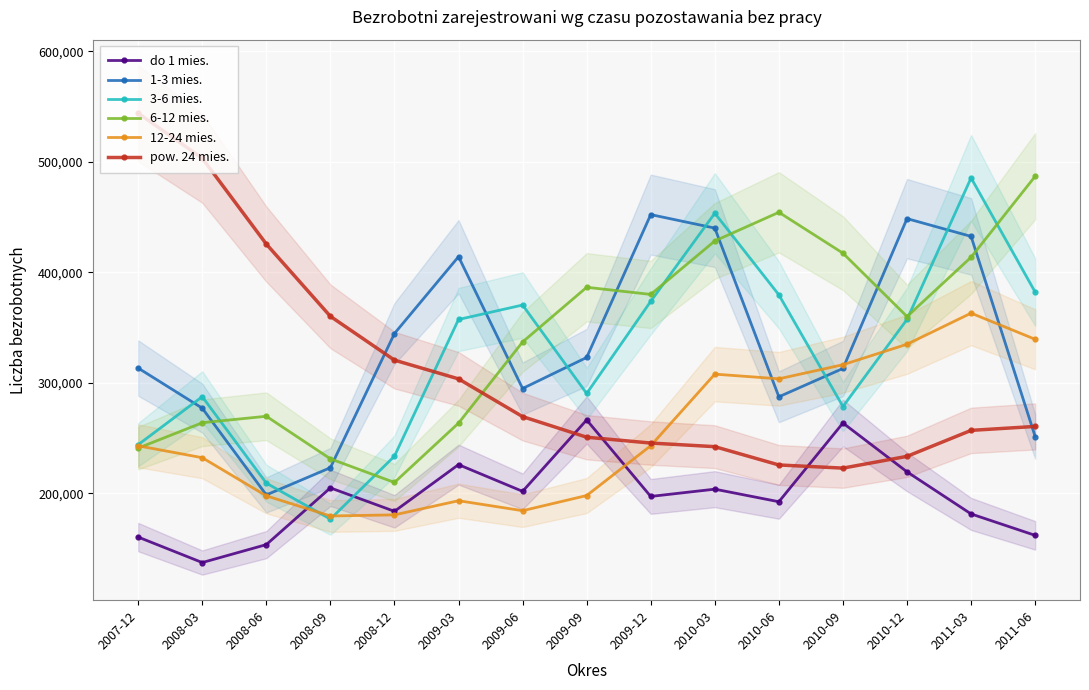

At which category does 3-6 mies. reach its first local valley?

2008-09